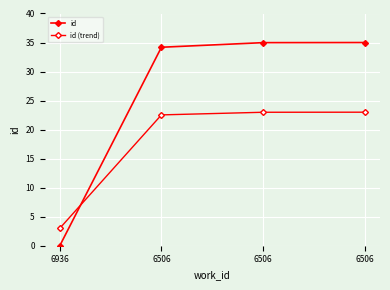

What is the total value across all series at 6506?

56.7